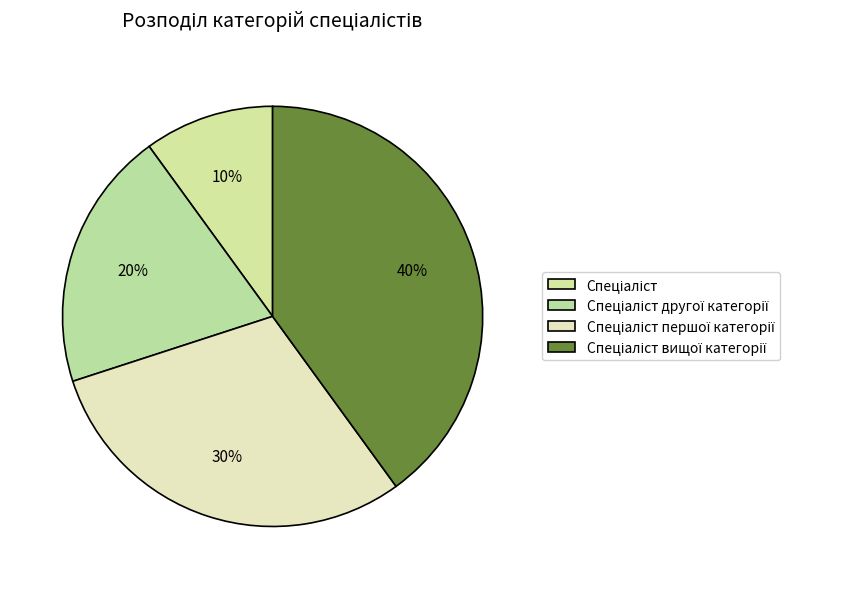

Count the number of slices in the pie.

4